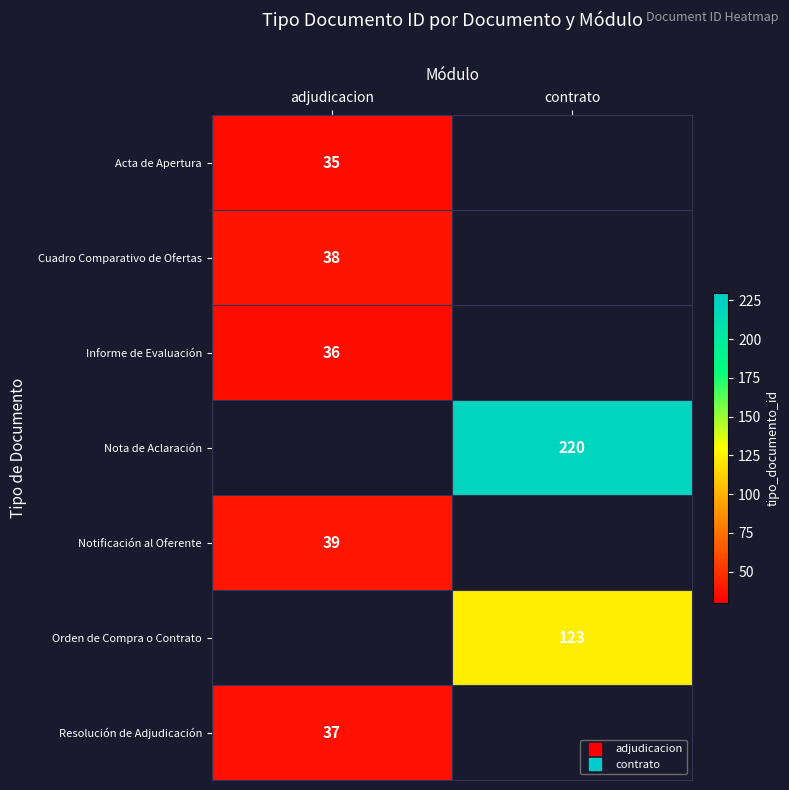

Is the value of Notificación al Oferente at adjudicacion greater than the value of Informe de Evaluación at adjudicacion?

Yes